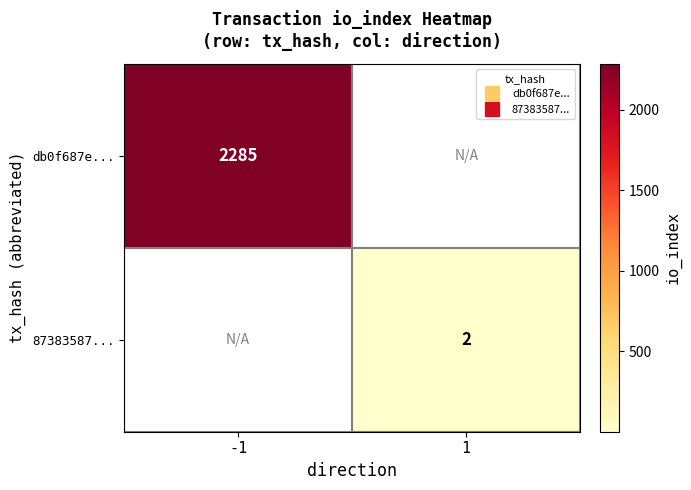

What is the minimum value shown in the chart?

2.0